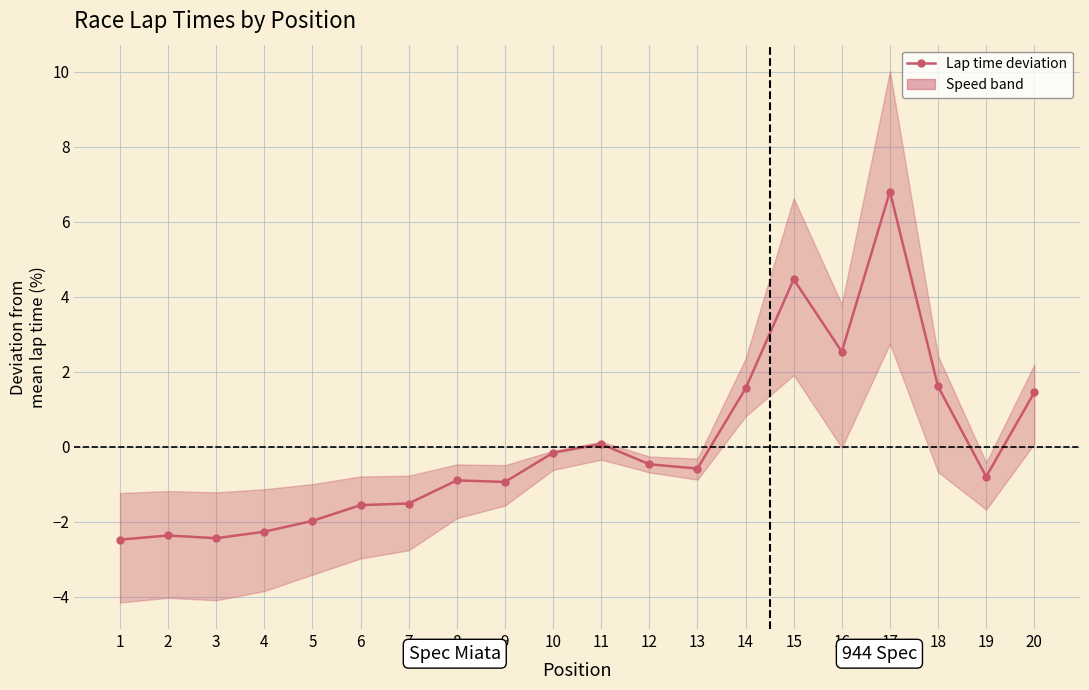

The value at 8 is -1.6. True or false?

False